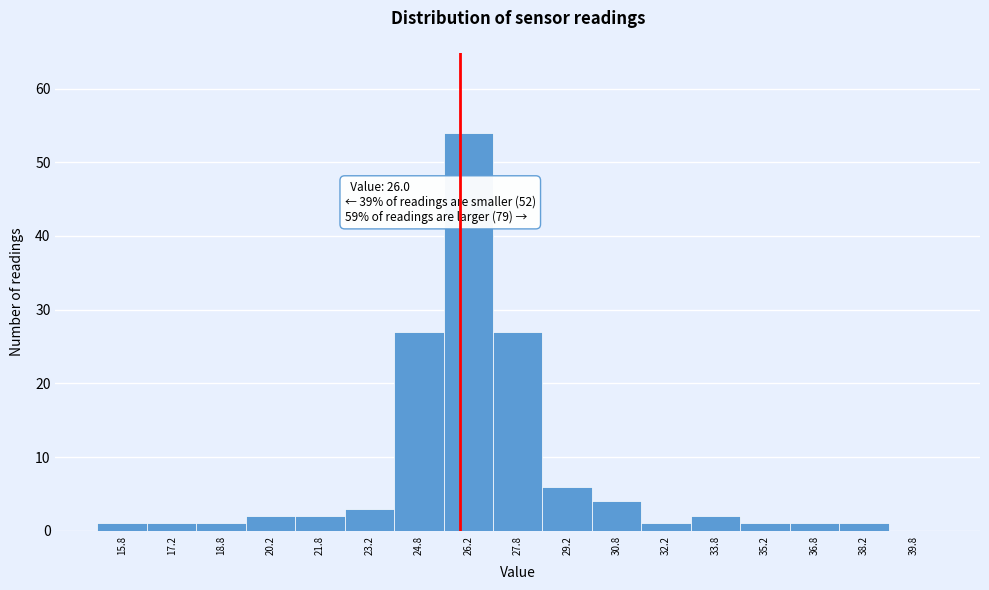

Over which range of the x-axis is the bar tallest?

25.5 to 27.0